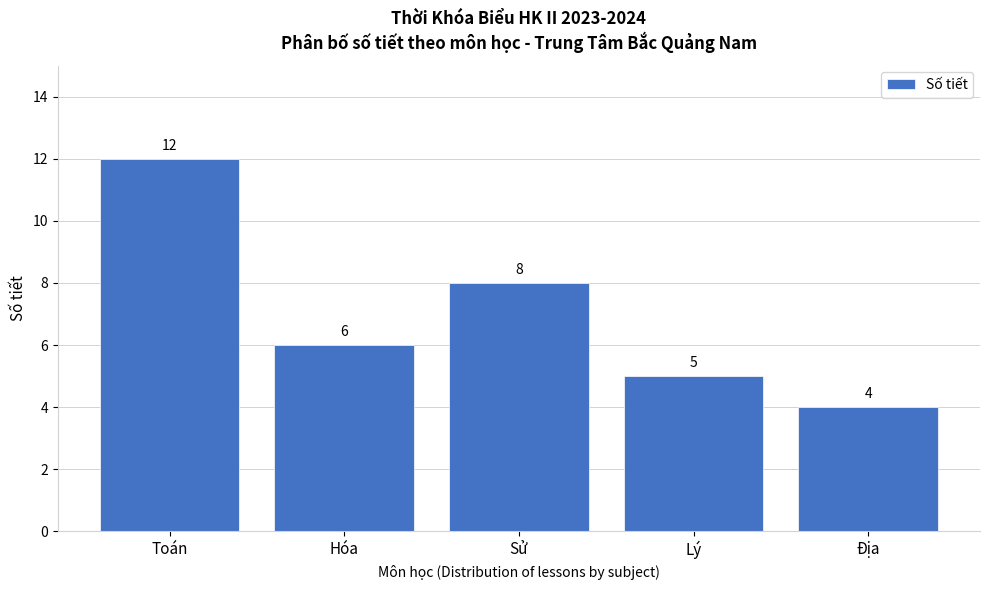

Reading left to right, what are all the values shown in this chart?

Toán=12	Hóa=6	Sử=8	Lý=5	Địa=4